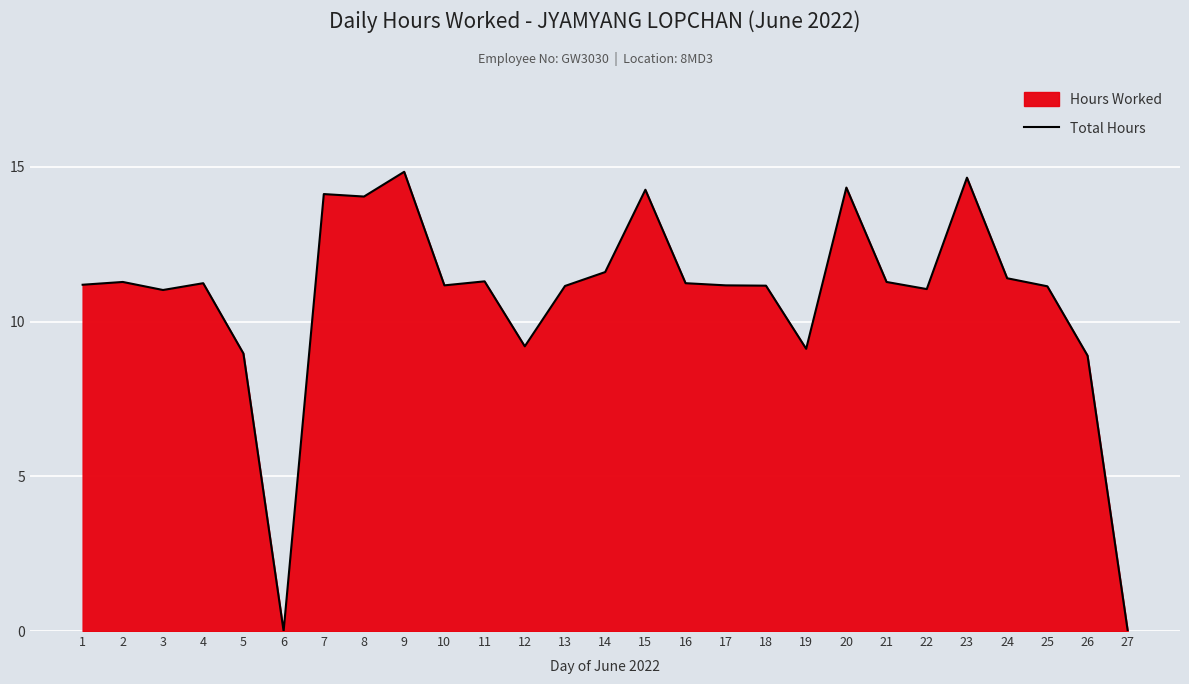

Where is the first local minimum?

3